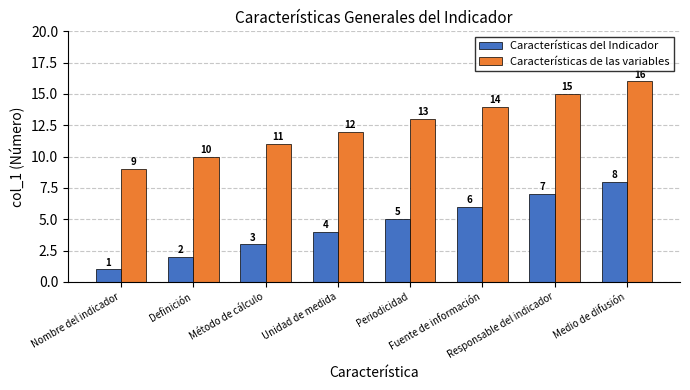

Rank the series at Método de cálculo from lowest to highest value.

Características del Indicador, Características de las variables